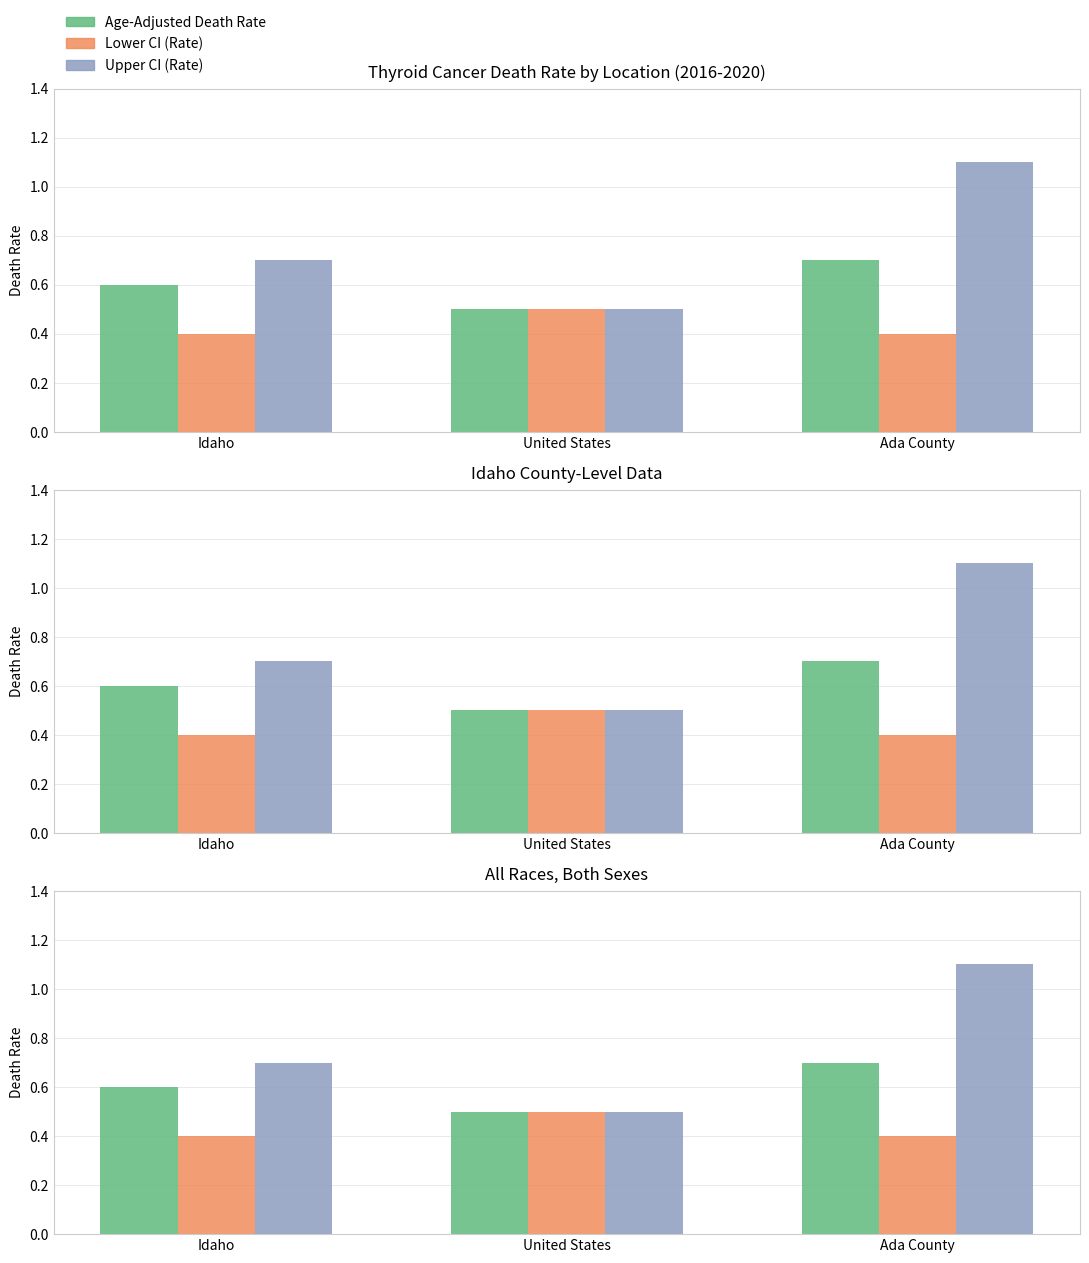

What is the label of the 1st bar from the right?

Ada County